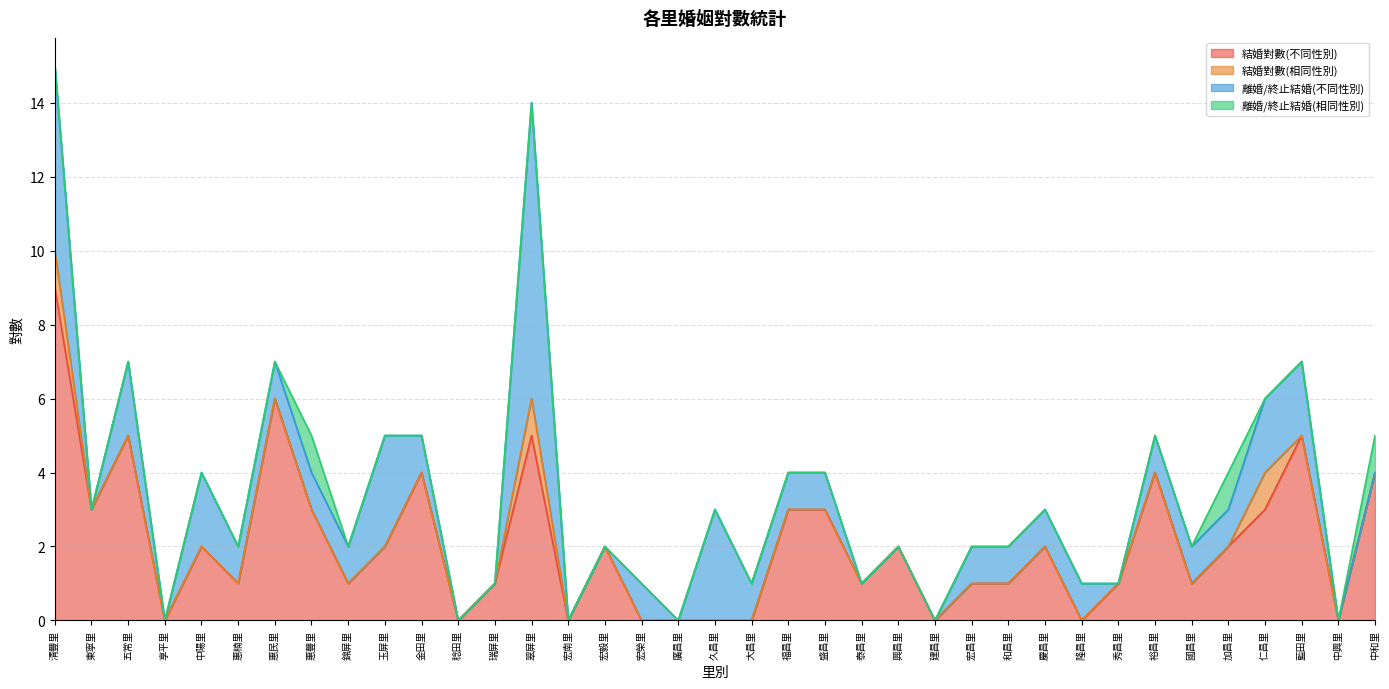

What is the label of the 8th point from the left?

惠豐里